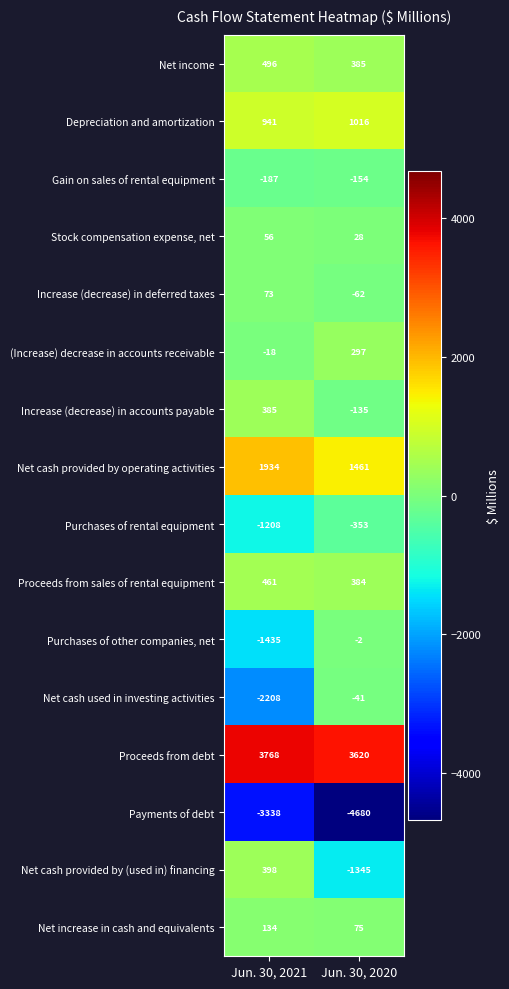

The value of Purchases of other companies, net at Jun. 30, 2020 is -1. True or false?

False